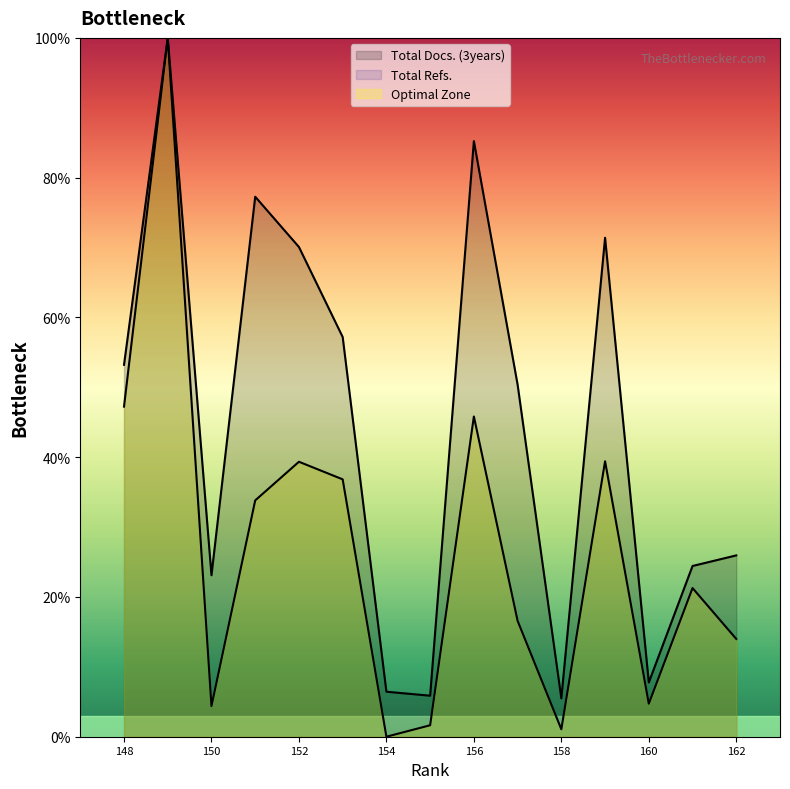

Is it true that Total Docs. (3years) equals 105.5 at 151?

False